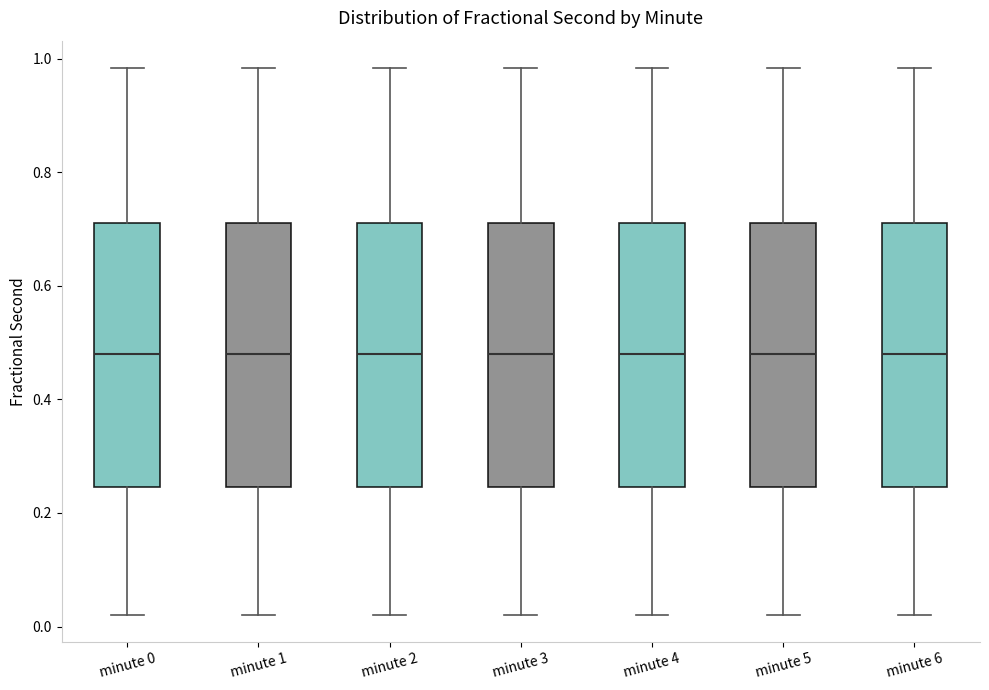

Reading left to right, read every box against the y-axis: the position of its median line, the range the box covers, and the ends of its whiskers. The values are not printed on the chart, so give them approximately, as read against the axis.

minute 0: median 0.48, box 0.24 to 0.70, whiskers 0.02 to 0.98
minute 1: median 0.48, box 0.24 to 0.70, whiskers 0.02 to 0.98
minute 2: median 0.48, box 0.24 to 0.70, whiskers 0.02 to 0.98
minute 3: median 0.48, box 0.24 to 0.70, whiskers 0.02 to 0.98
minute 4: median 0.48, box 0.24 to 0.70, whiskers 0.02 to 0.98
minute 5: median 0.48, box 0.24 to 0.70, whiskers 0.02 to 0.98
minute 6: median 0.48, box 0.24 to 0.70, whiskers 0.02 to 0.98